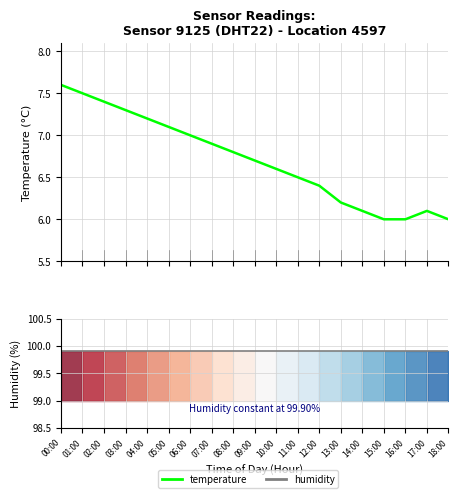

What is the sum of all temperature values?

127.4